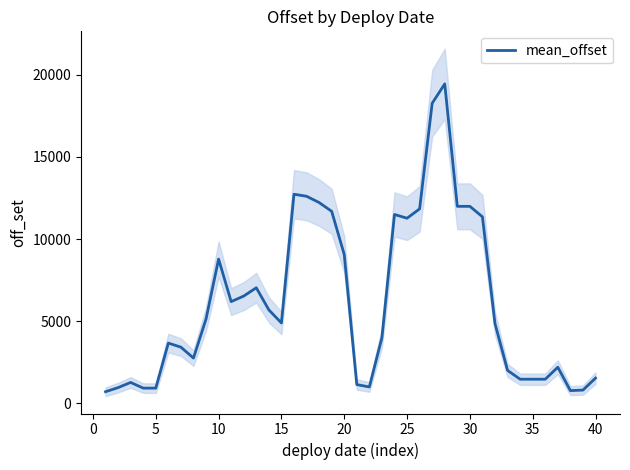

What is the difference between the maximum and minimum values?

18760.8